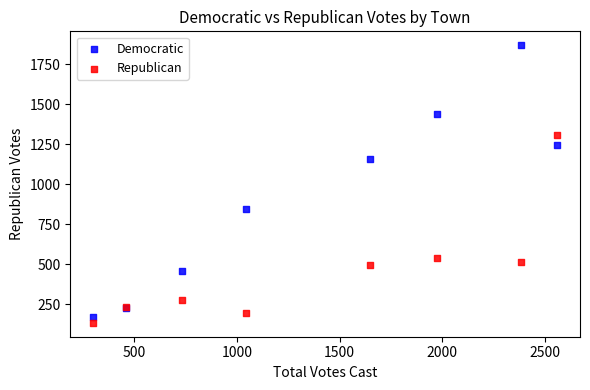

In the Democratic series, what Y value is closest to 1019?

1157